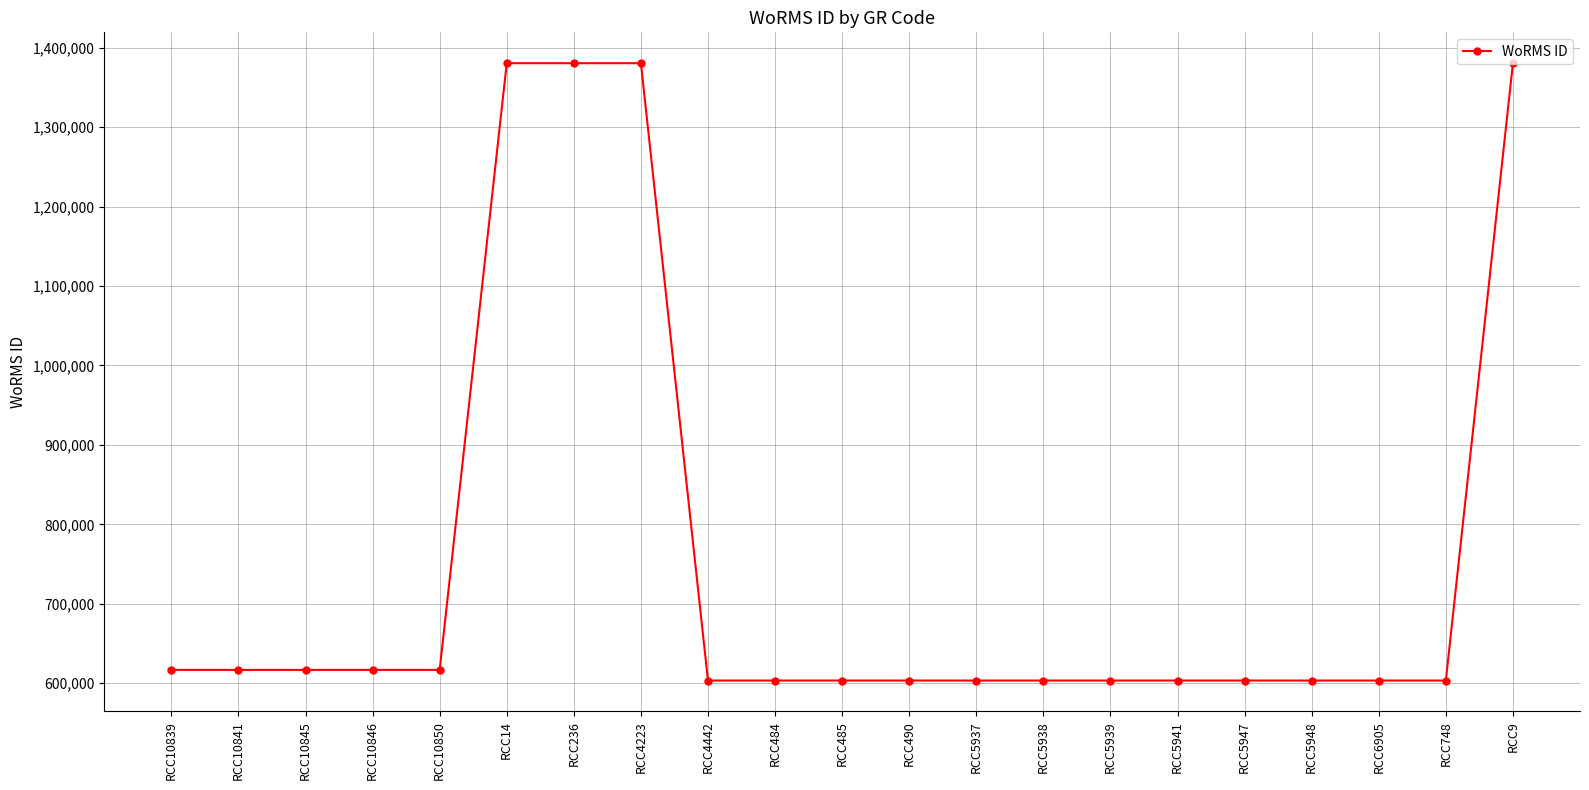

Is it true that the value at RCC485 is 603429?

True